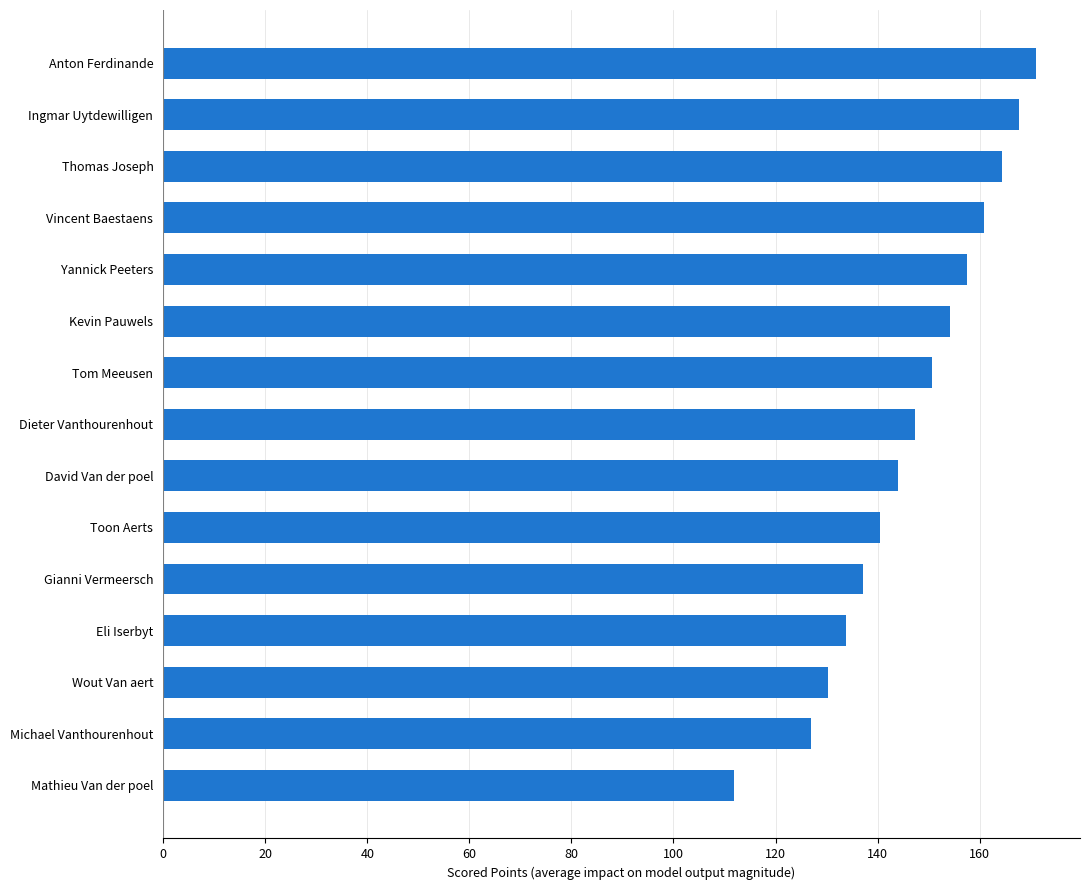

What is the label of the 13th bar from the top?

Wout Van aert